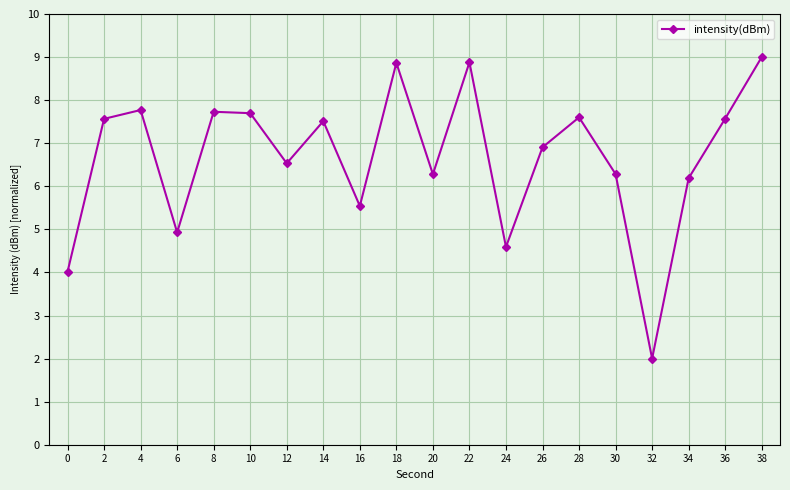

What is the sum of all values?

133.5